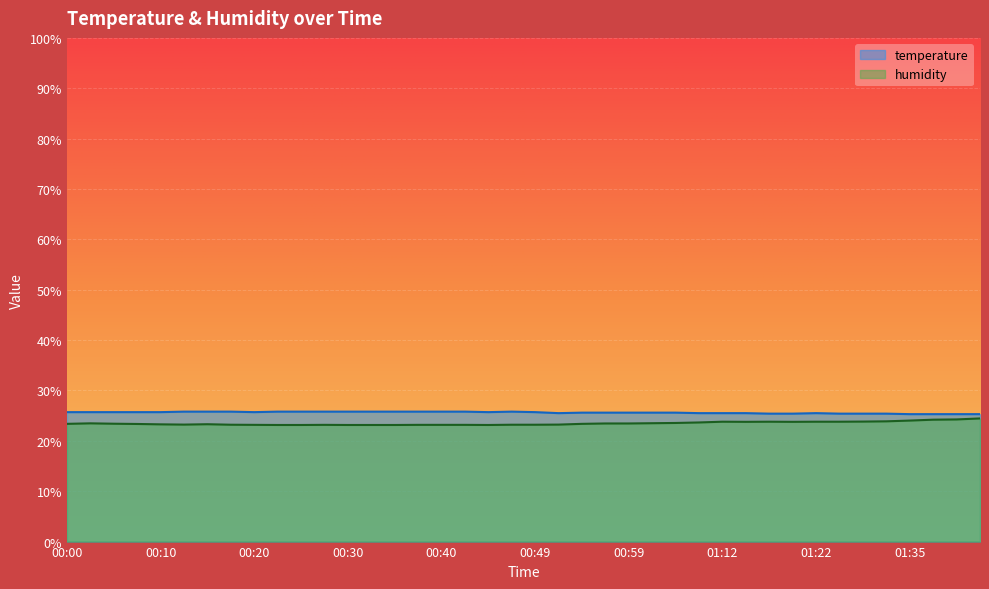

How many distinct data groups are displayed?

2